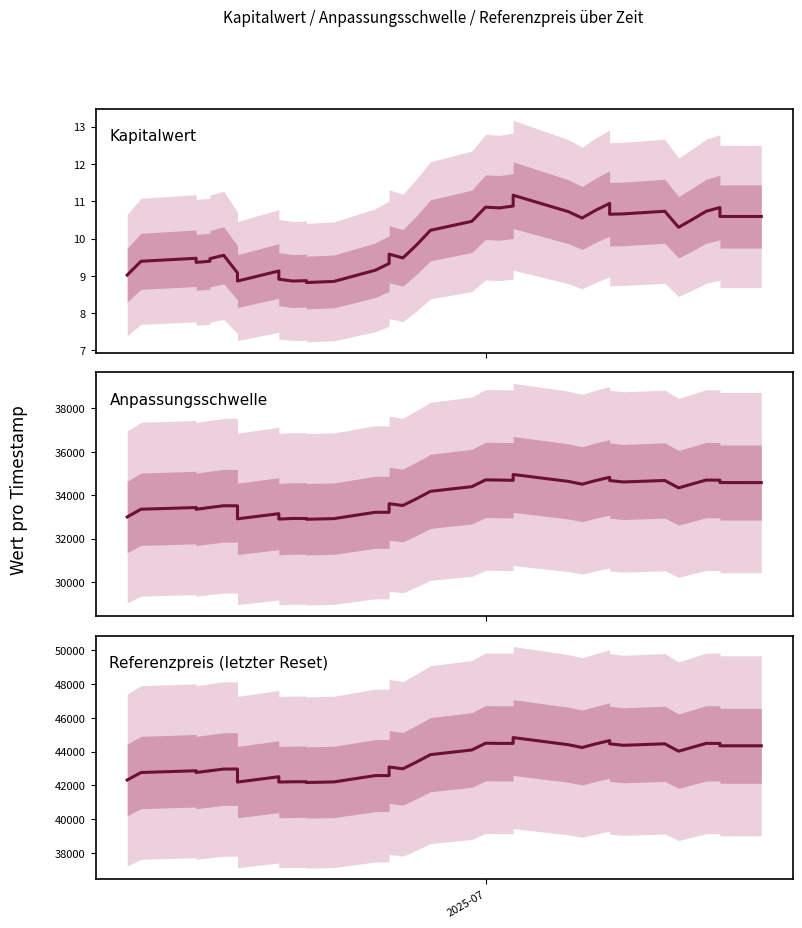

What is the maximum value shown in the chart?

44828.5